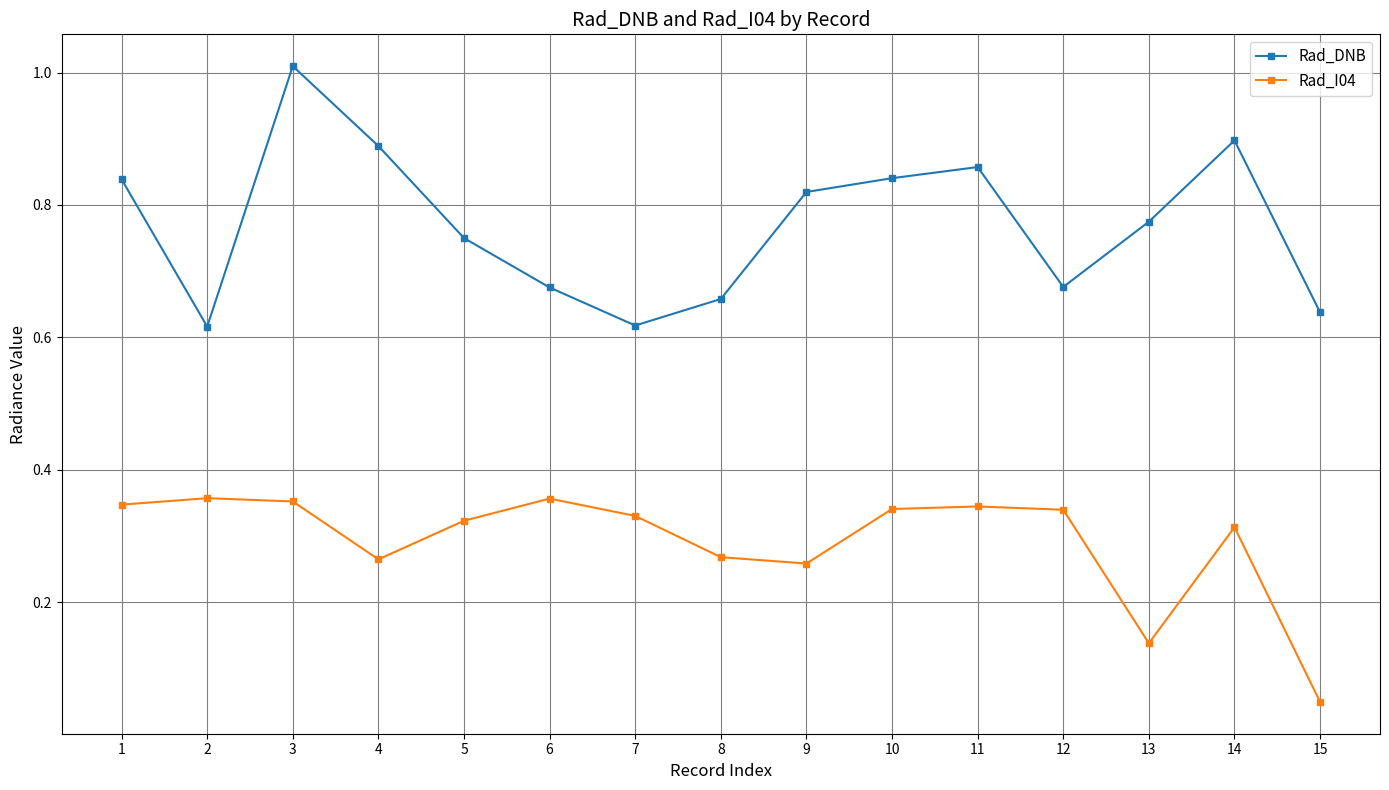

How many series are shown in this chart?

2